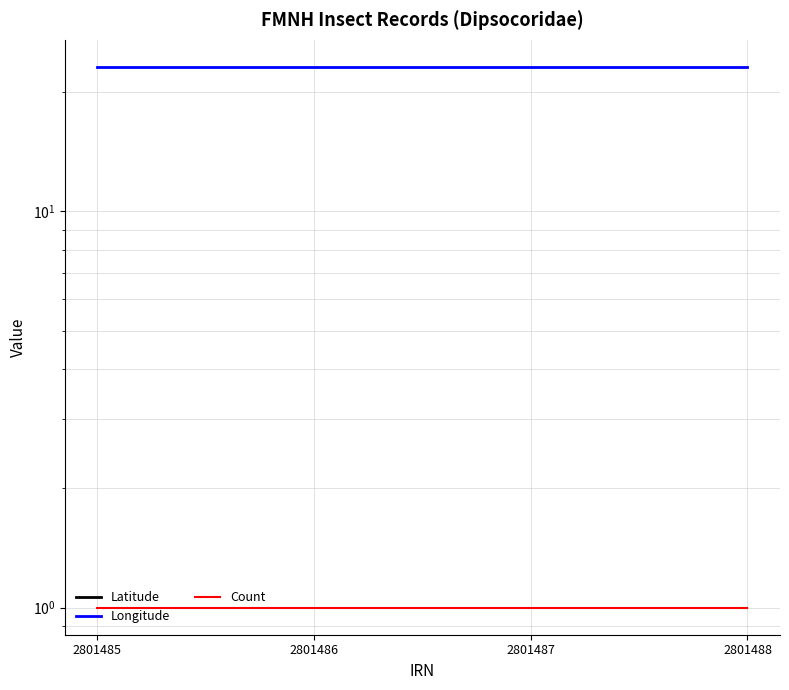

True or false: Longitude and Count cross at least once.

False